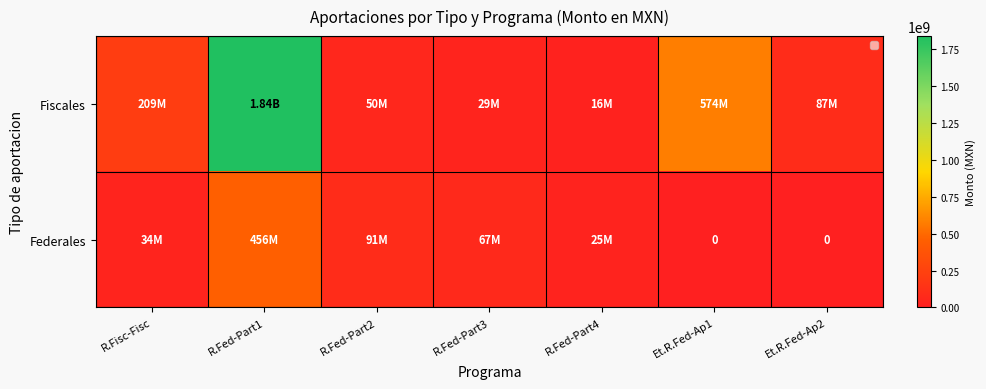

What is the maximum value for Federales?

456066402